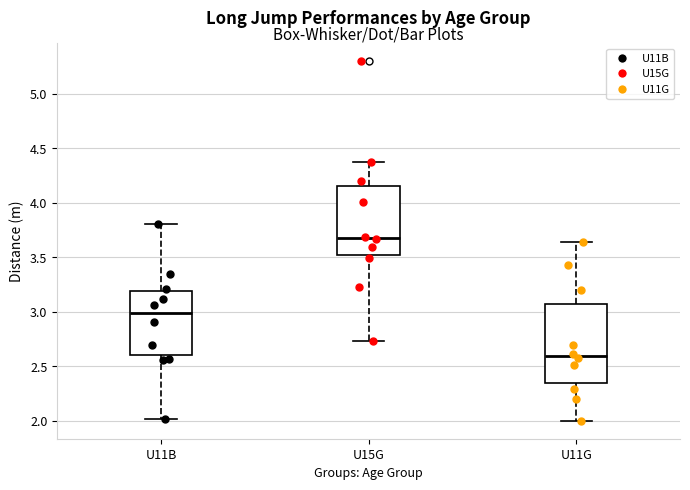

Where does the upper whisker of the box for U11G end on the y-axis? The values are not printed on the chart, so give them approximately, as read against the axis.

3.65